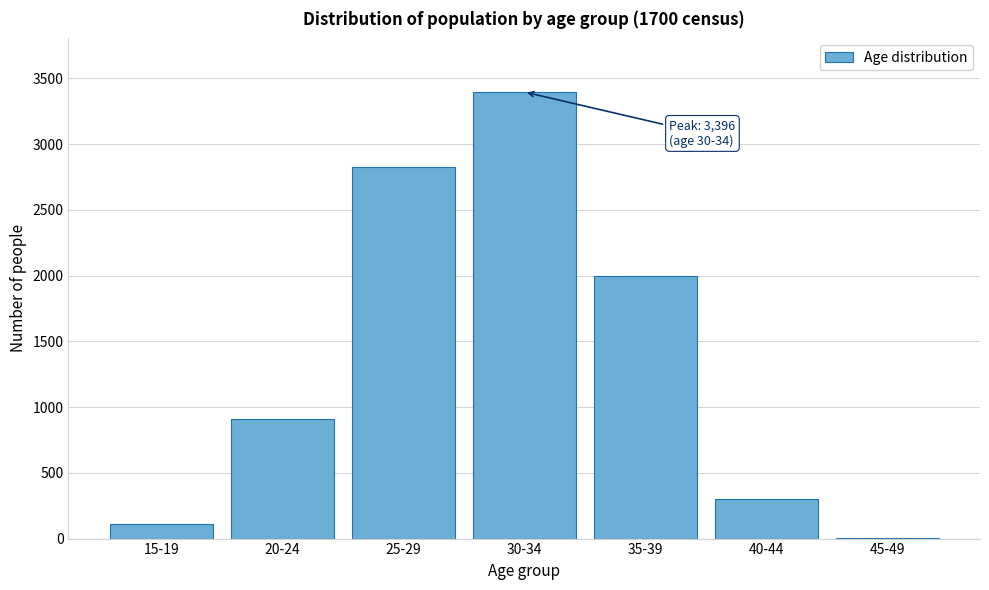

Reading right to left, list all the values displayed in this chart.

45-49=7	40-44=302	35-39=1999	30-34=3396	25-29=2822	20-24=907	15-19=111